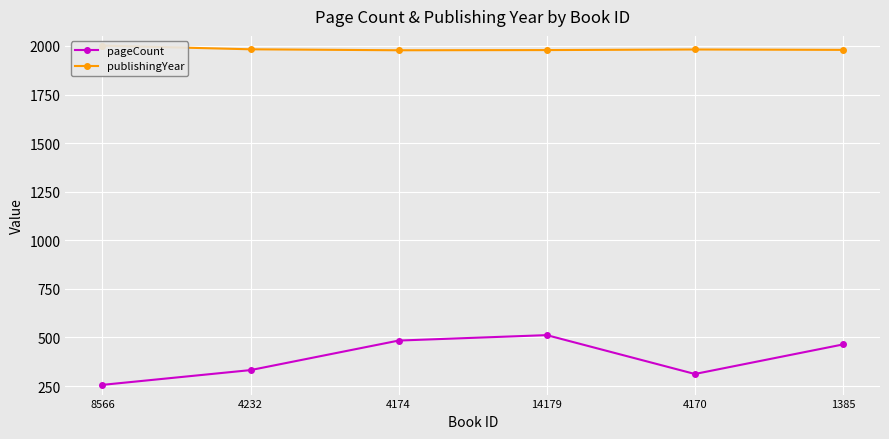

What is the label of the 5th point from the right?

4232